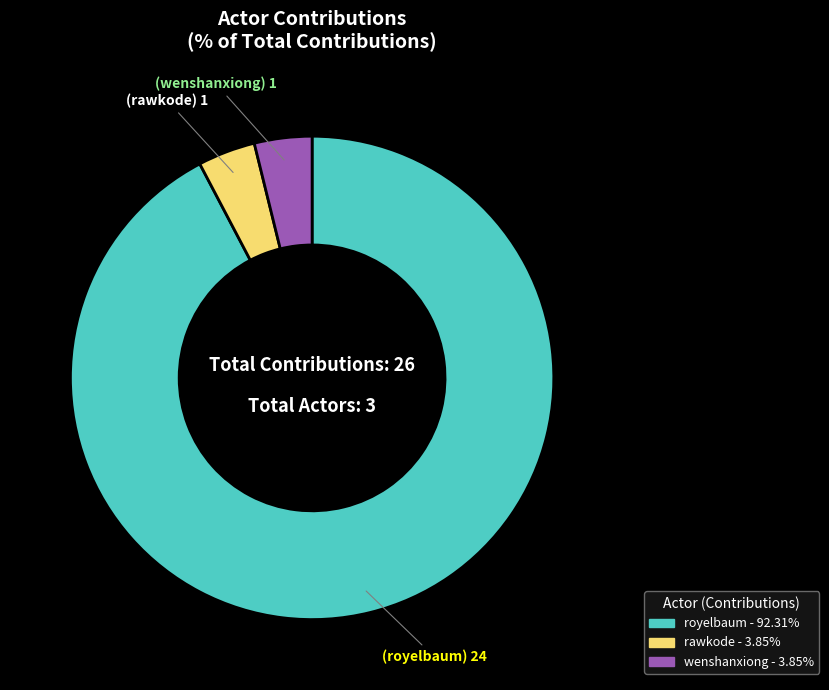

Approximately how many times larger is the value at royelbaum compared to rawkode?

24.0